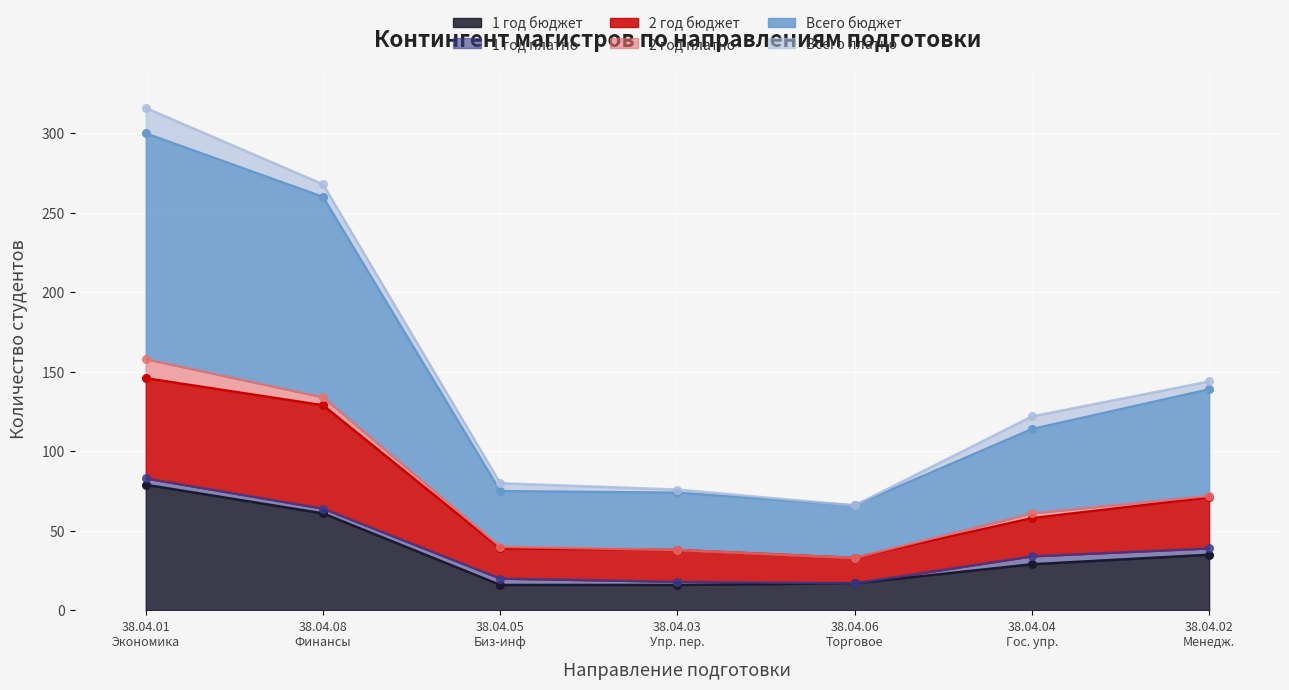

What is the maximum value for 1 год бюджет?

79